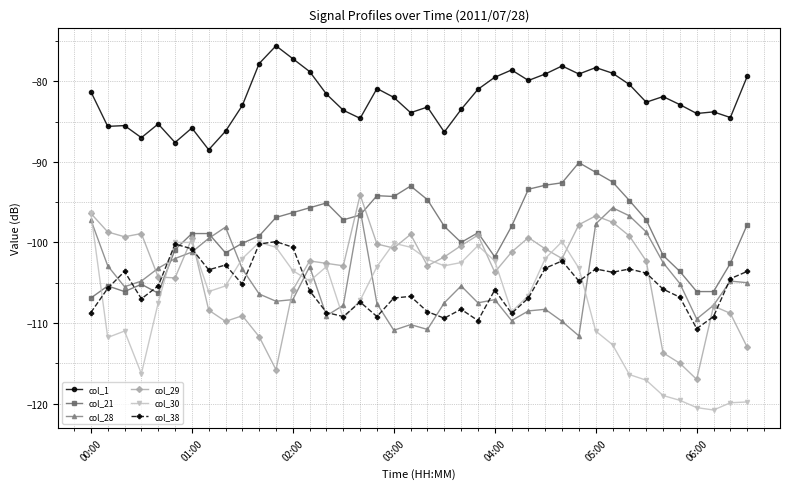

What is the value of the col_1 point at the 37th from the left?

-84.0